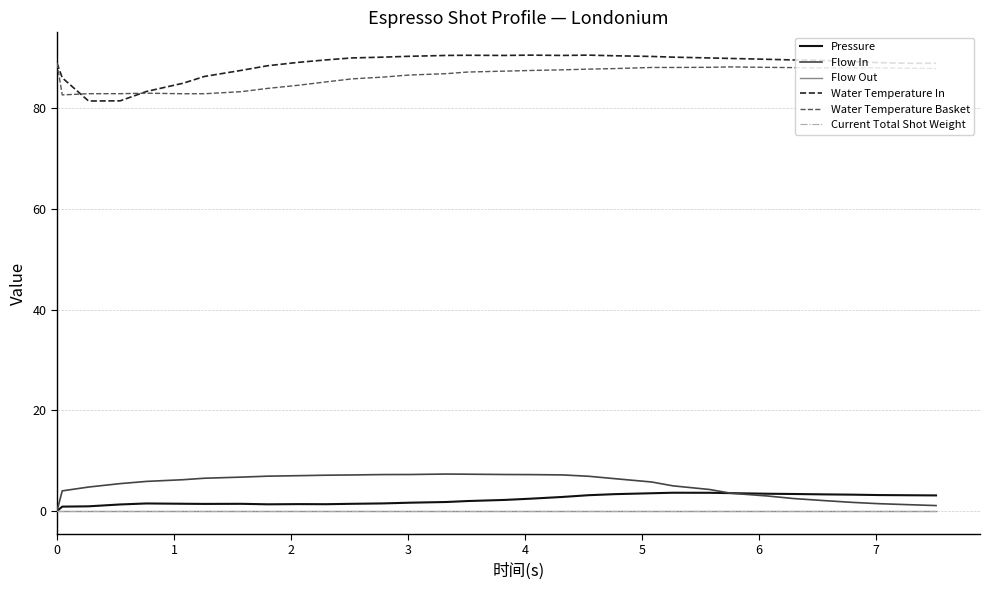

Does the chart display data point markers on the line(s)?

No